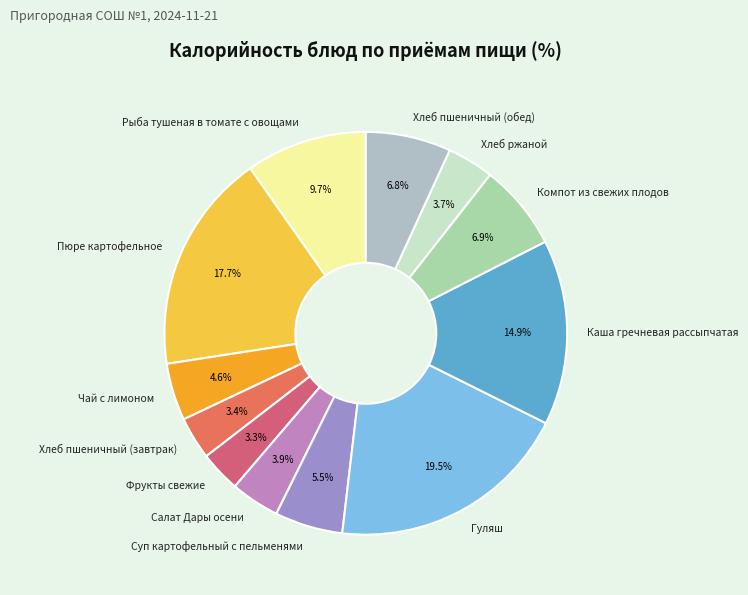

Combined, do Хлеб пшеничный (обед) and Хлеб пшеничный (завтрак) account for over 50%?

No